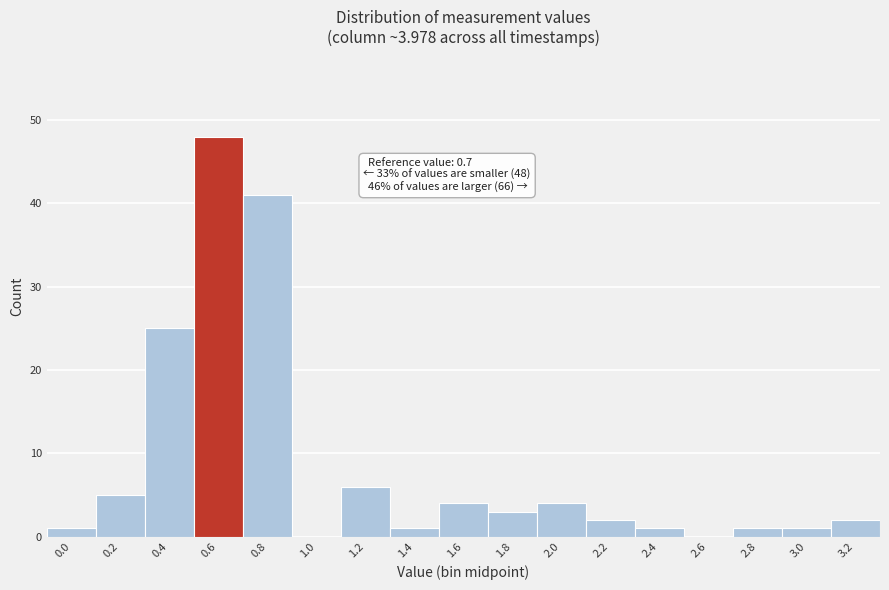

Reading left to right, extract all data points from this chart.

0.0=1	0.2=5	0.4=25	0.6=48	0.8=41	1.0=0	1.2=6	1.4=1	1.6=4	1.8=3	2.0=4	2.2=2	2.4=1	2.6=0	2.8=1	3.0=1	3.2=2